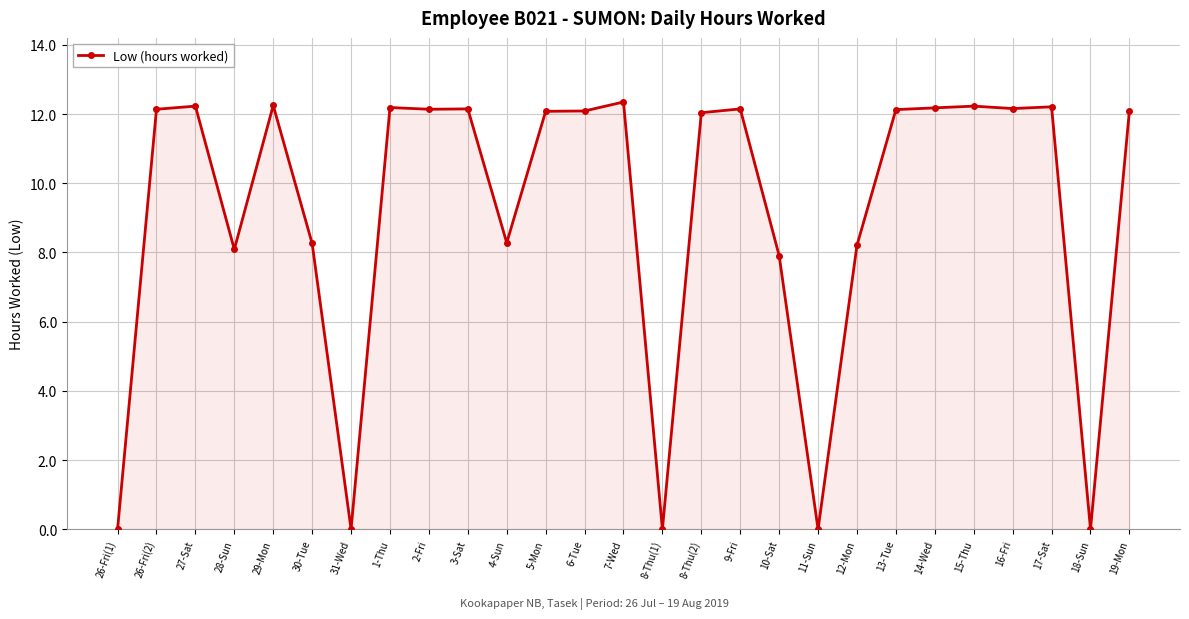

What is the value of the 3rd point from the left?

12.2